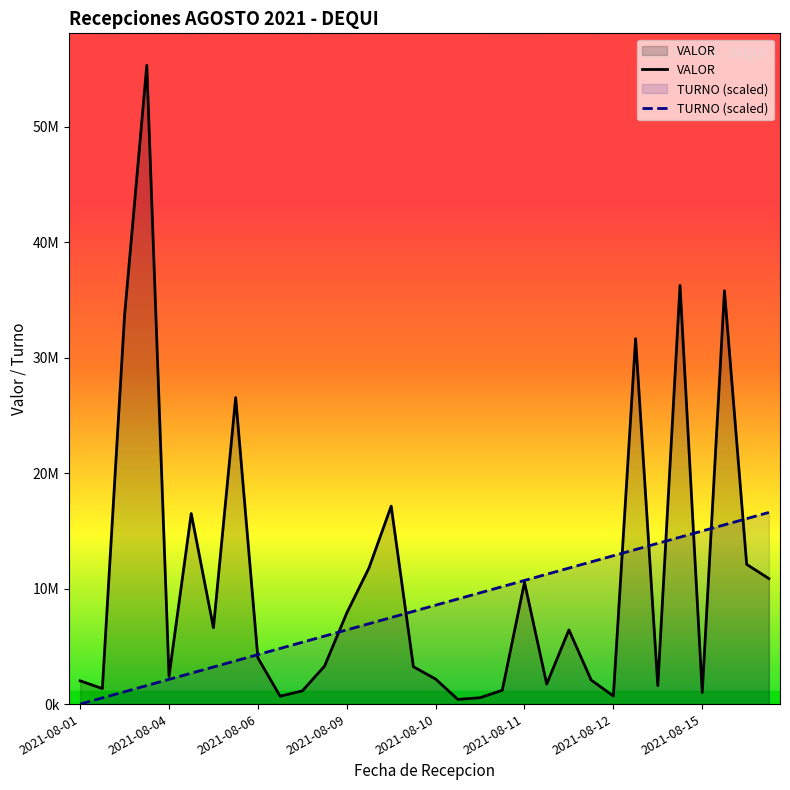

List the series in order of their peak value, lowest first.

TURNO (scaled), VALOR